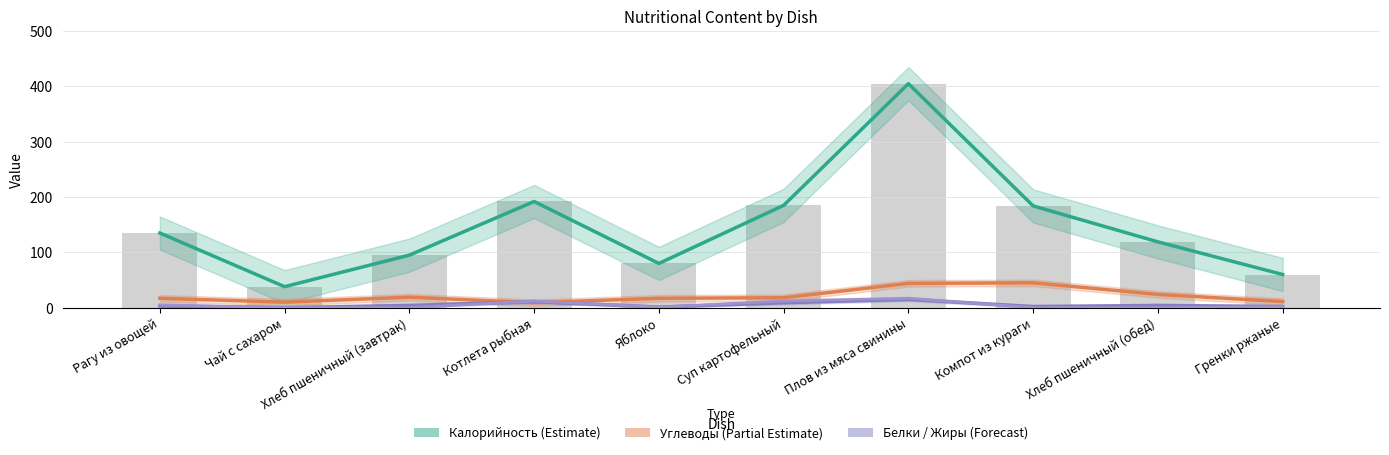

Rank the series at Хлеб пшеничный (обед) from lowest to highest value.

Жиры (Forecast), Белки (Forecast), Углеводы (Partial Estimate), Калорийность (Estimate)